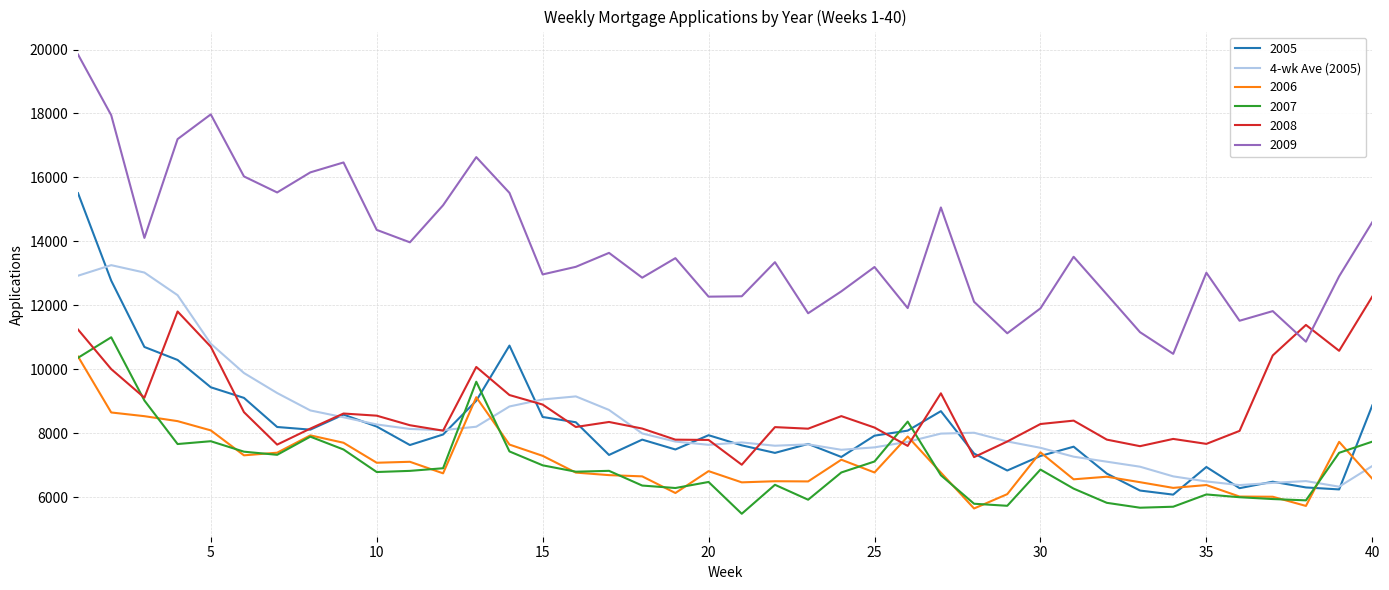

Which series has the widest spread of values?

2005